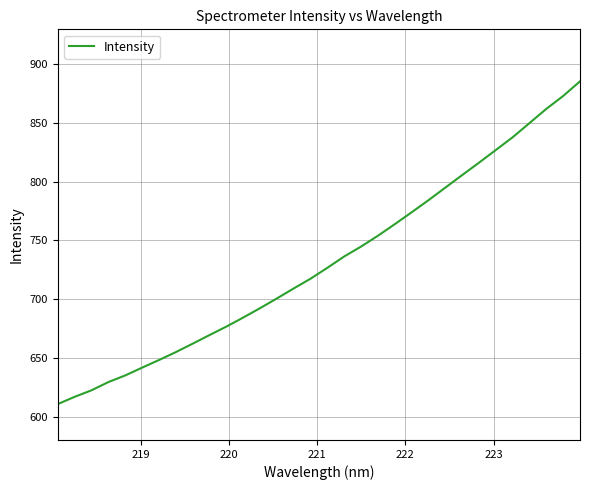

What is the minimum value shown in the chart?

610.7